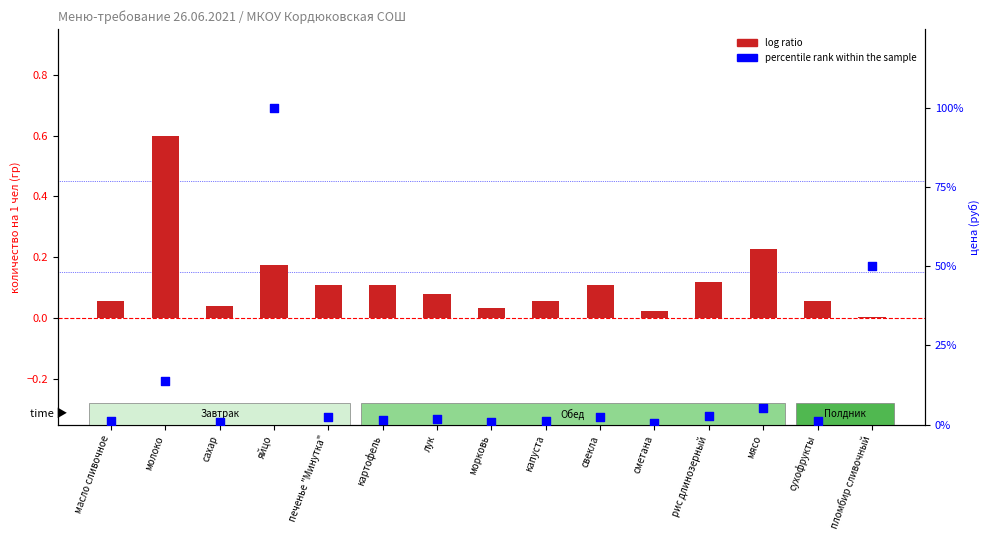

Which series has the widest spread of Y values?

percentile rank within the sample